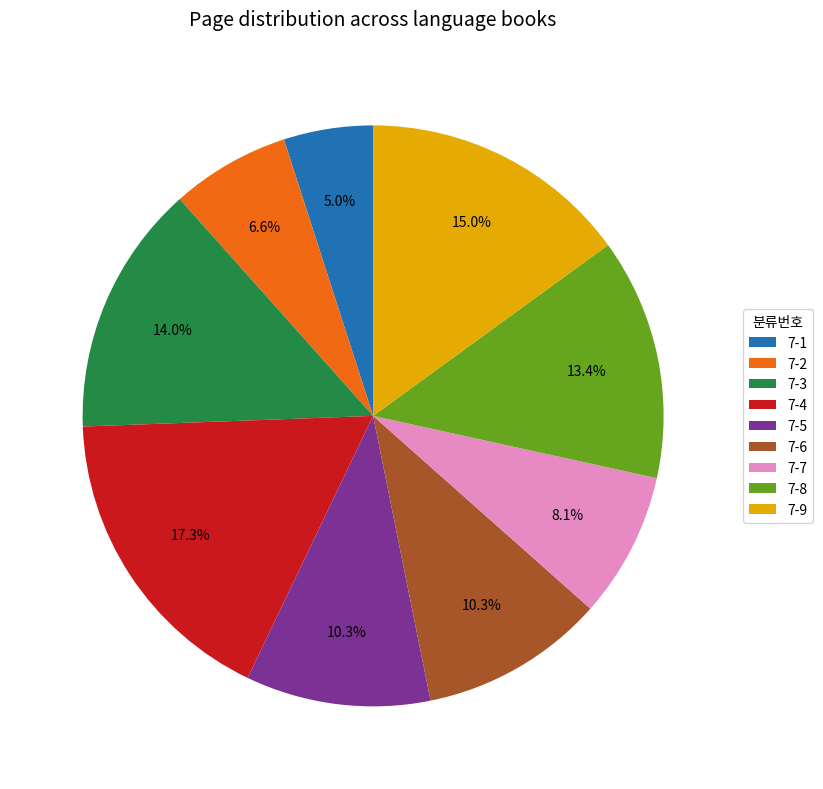

True or false: 7-5 accounts for 1% of the total.

False